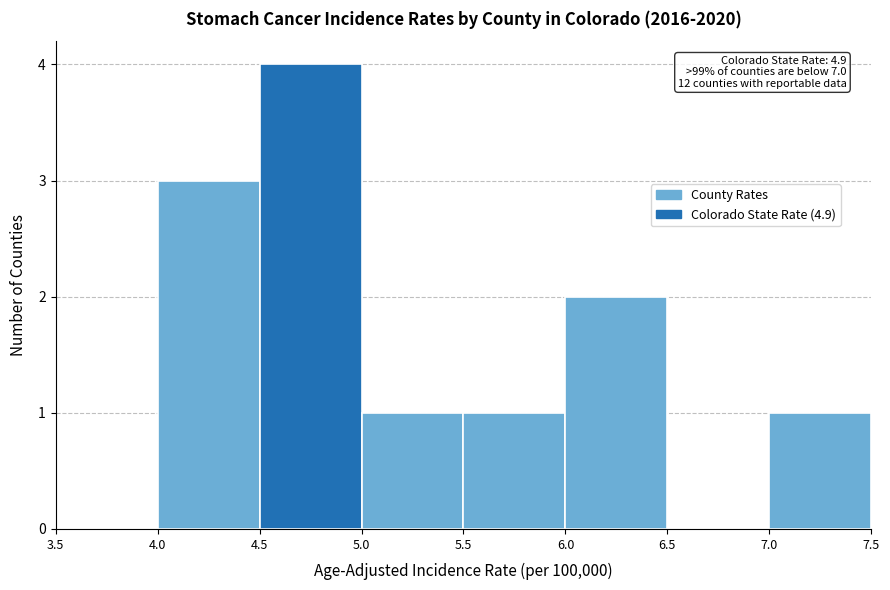

Which range on the x-axis has the tallest bar?

4.5 to 5.0